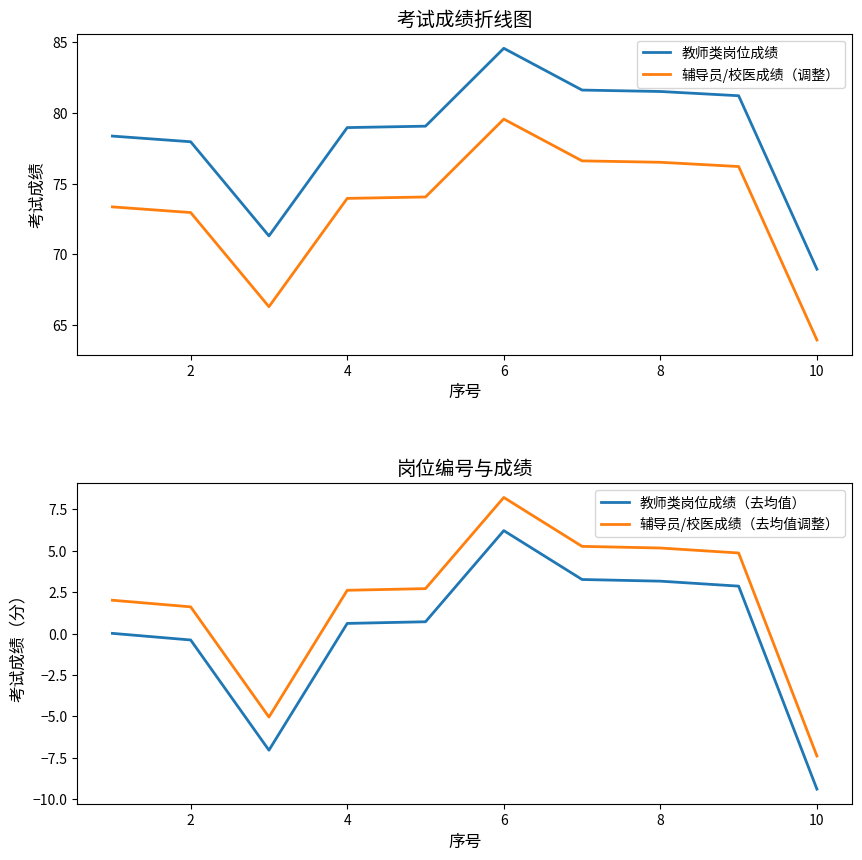

The 教师类岗位成绩（去均值） series shows 3.2 at 8. True or false?

True